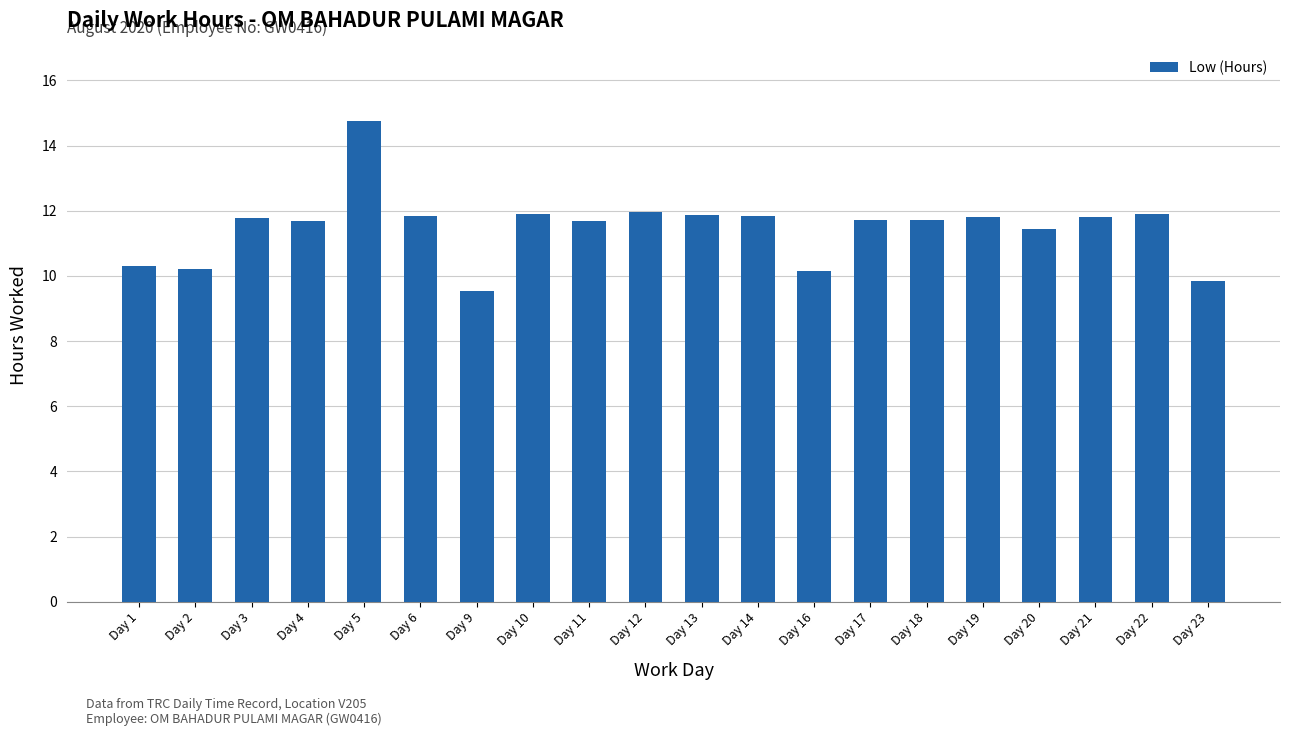

At which category does the chart reach its minimum across all series?

Day 9